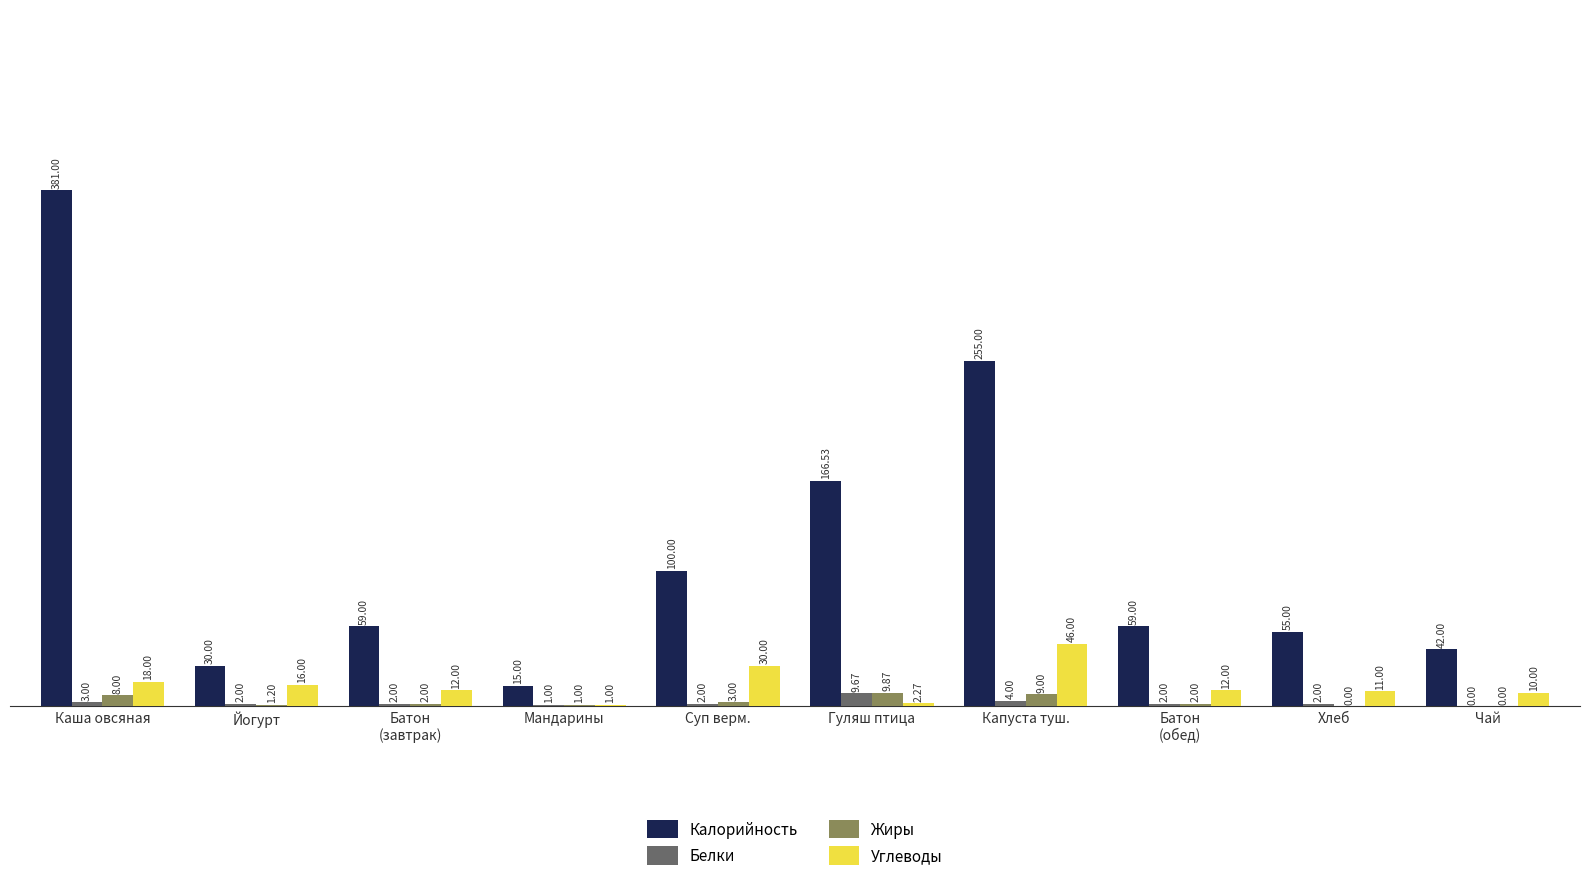

Which series has the largest total across all categories?

Калорийность